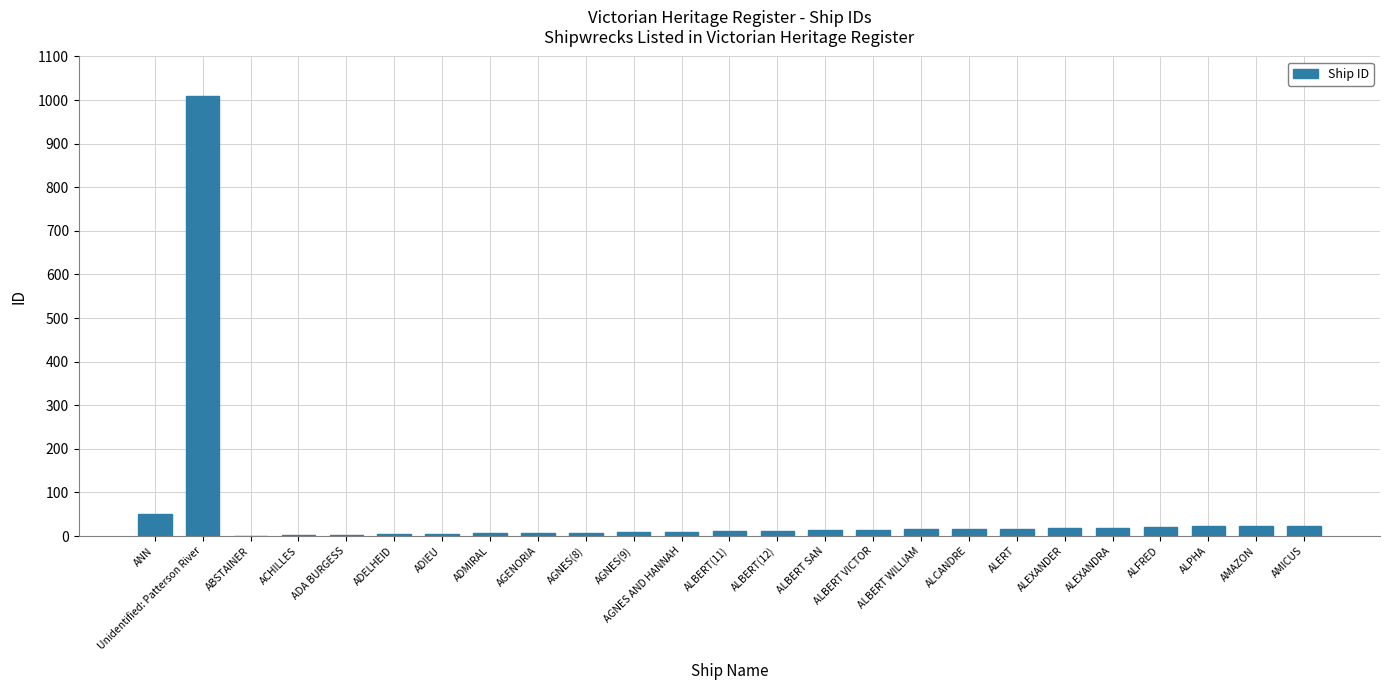

Where does the data first go above 13?

ANN